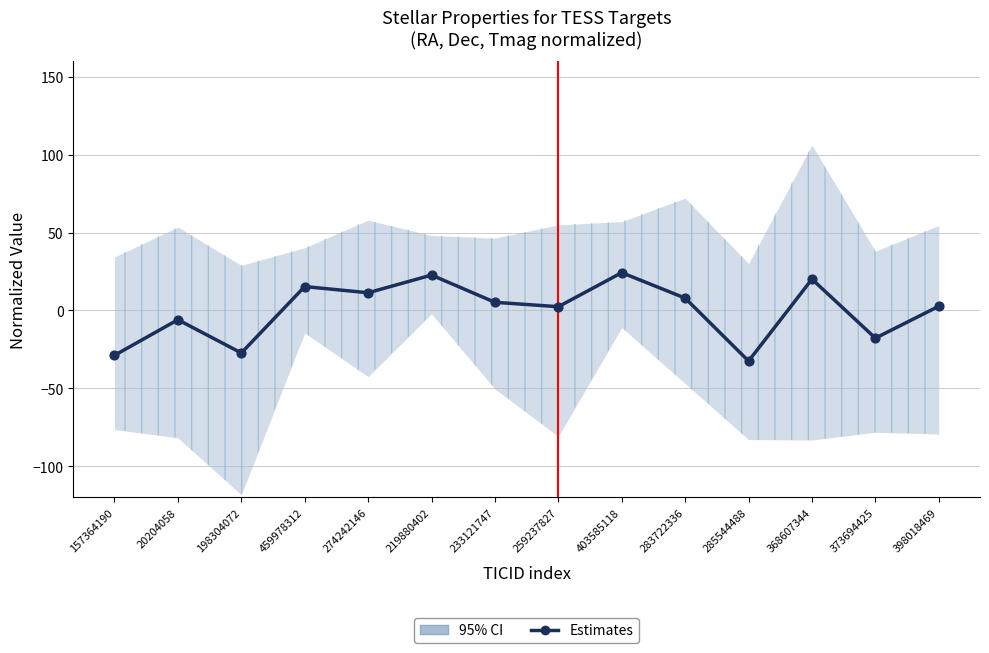

Approximately how many times larger is the value at 274242146 compared to 368607344?

0.6